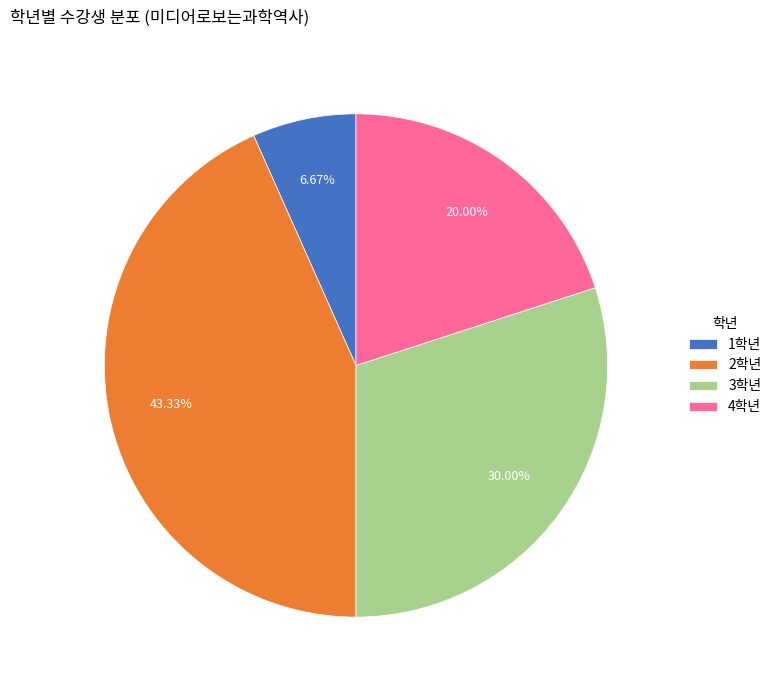

What is the total percentage of 1학년 and 4학년?

26.7%